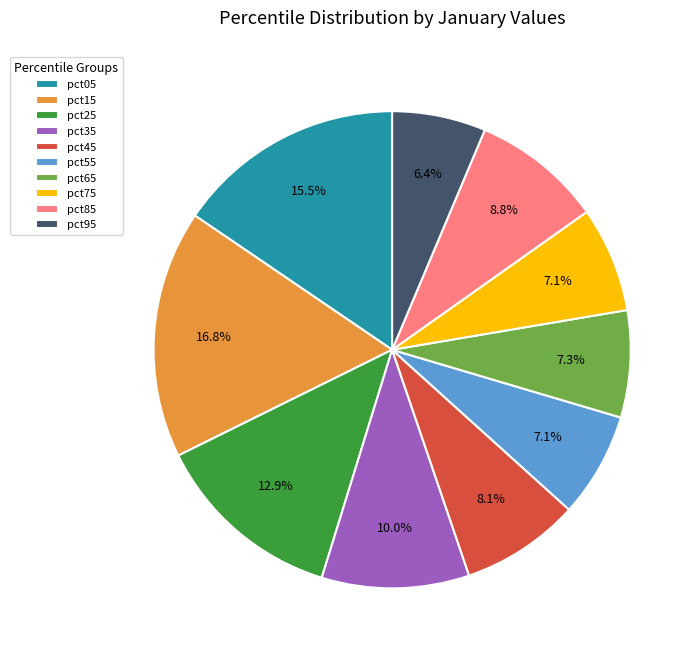

True or false: pct75 accounts for 7% of the total.

True